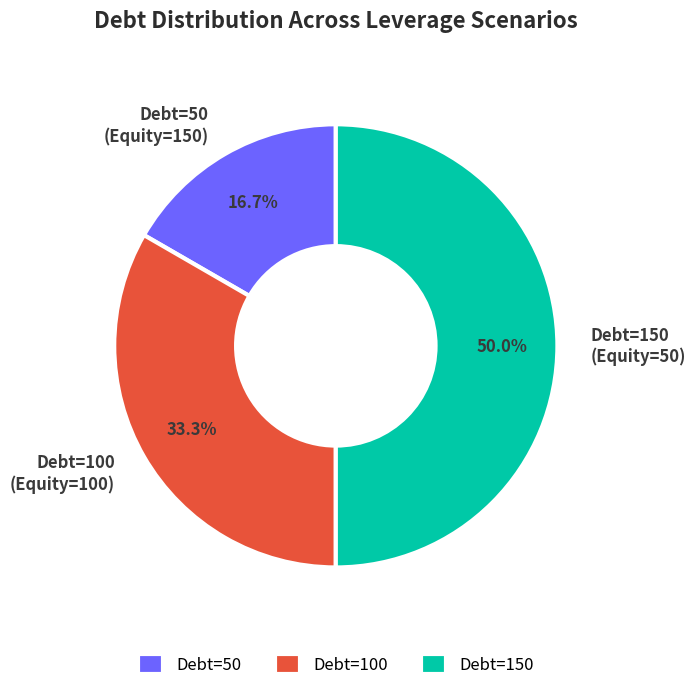

To the nearest percent, what is the difference between the largest and smallest slice percentages?

33%